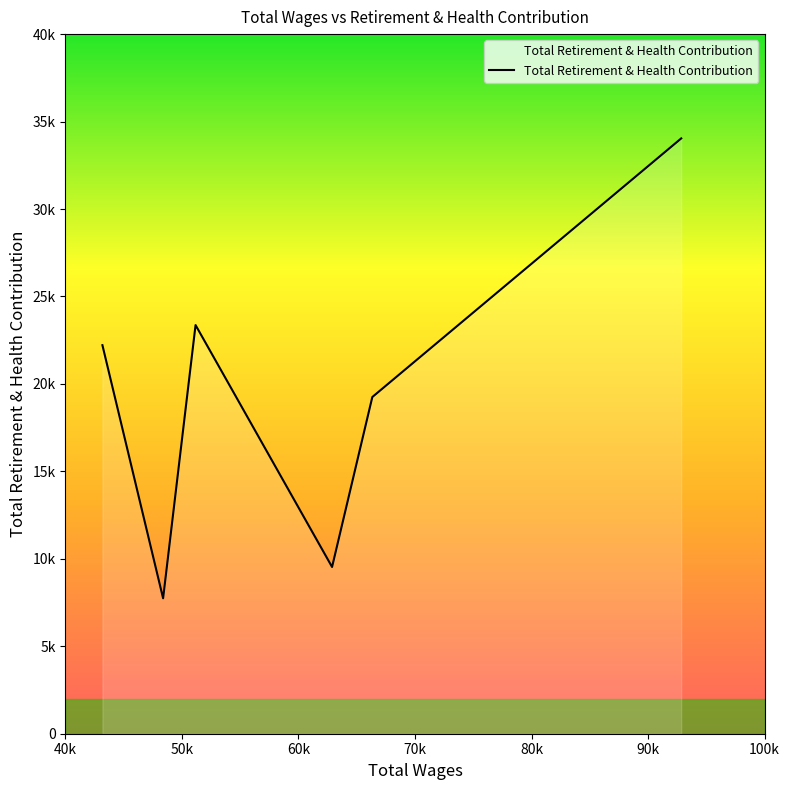

Does the chart display data point markers on the line(s)?

No